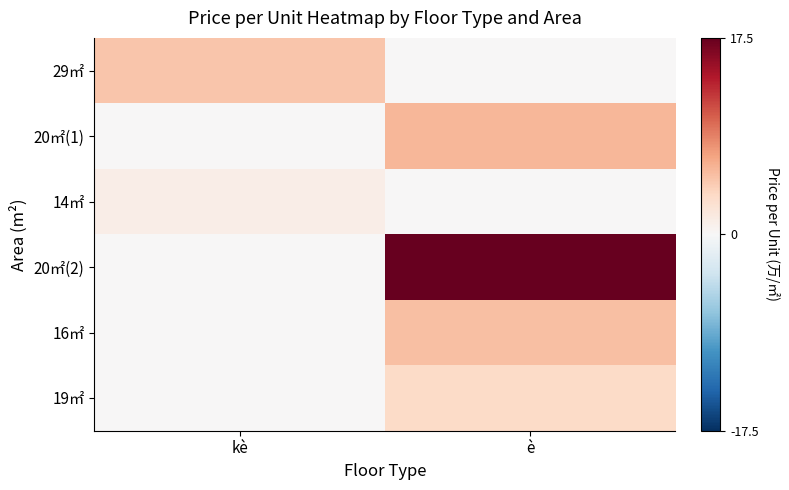

Between kè and è, which series saw the biggest shift?

20㎡(2)